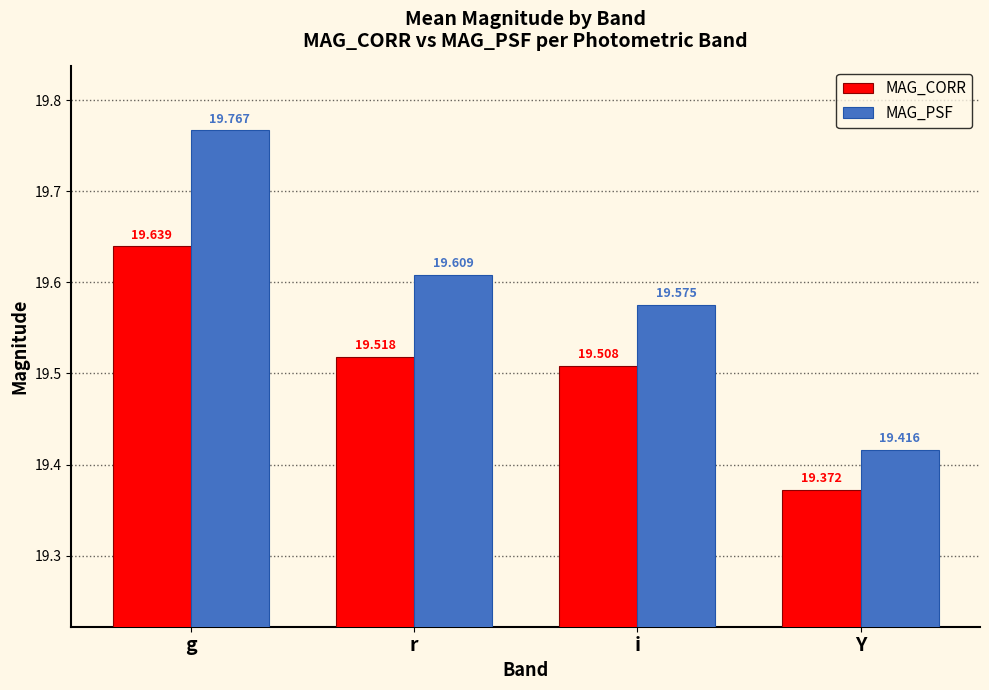

What is the total value across all series at i?

39.1